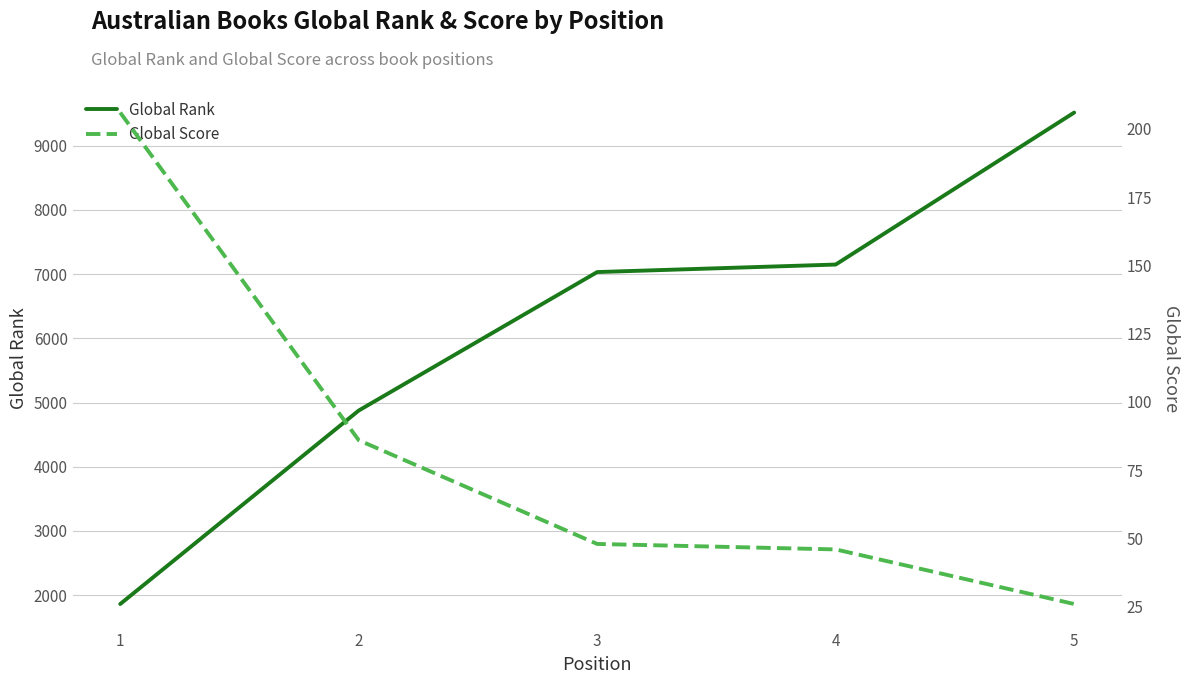

What is the sum of the Global Rank values at 4 and 2?

12023